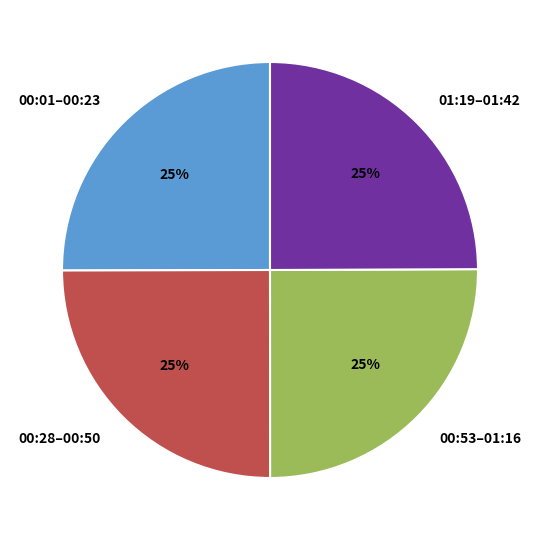

To the nearest percent, what is the average slice percentage?

25%